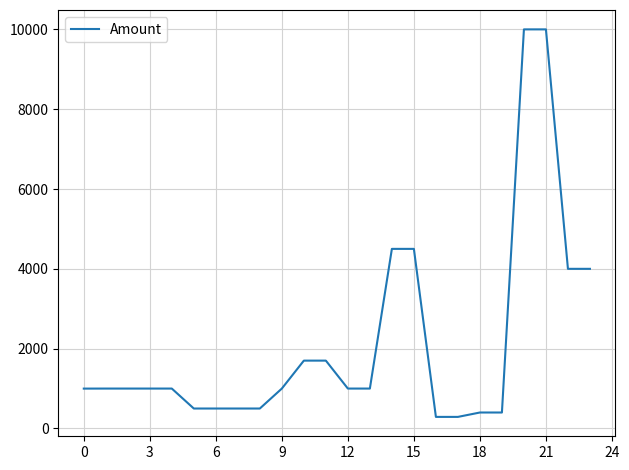

Does the chart have visible grid lines?

Yes